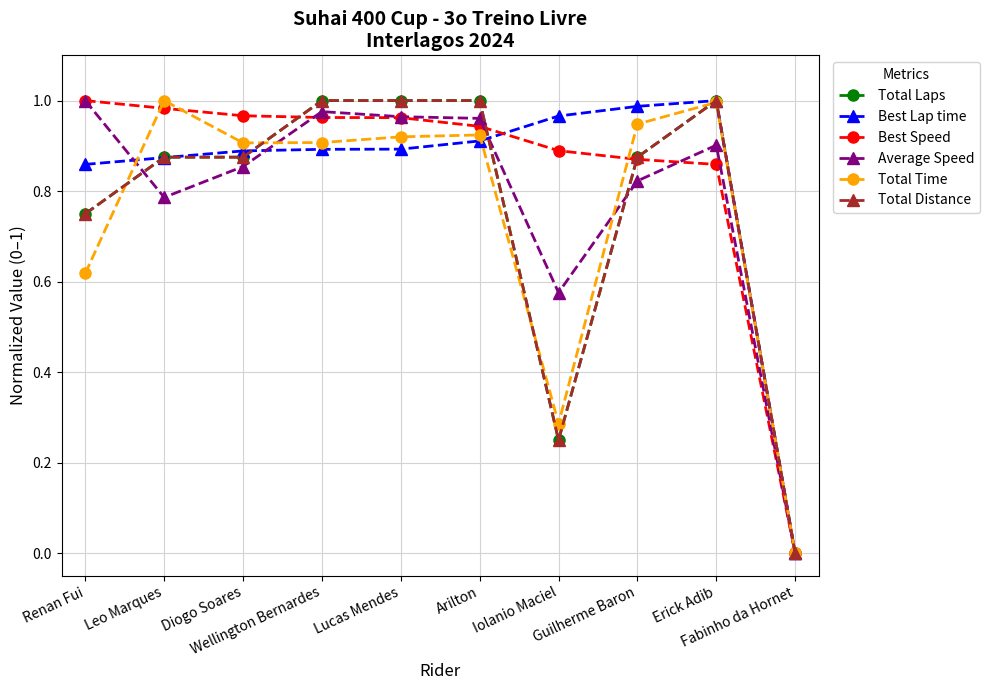

At which category is the sum across all series the highest?

Erick Adib